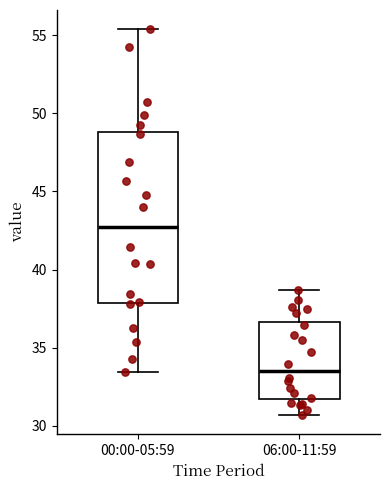

Reading left to right, transcribe this box plot: for each box, give where its median line is, the range the box spans, and where its two whiskers end, as read against the y-axis. The values are not printed on the chart, so give them approximately, as read against the axis.

00:00-05:59: median 42.5, box 38.0 to 49.0, whiskers 33.5 to 55.5
06:00-11:59: median 33.5, box 31.5 to 36.5, whiskers 30.5 to 38.5